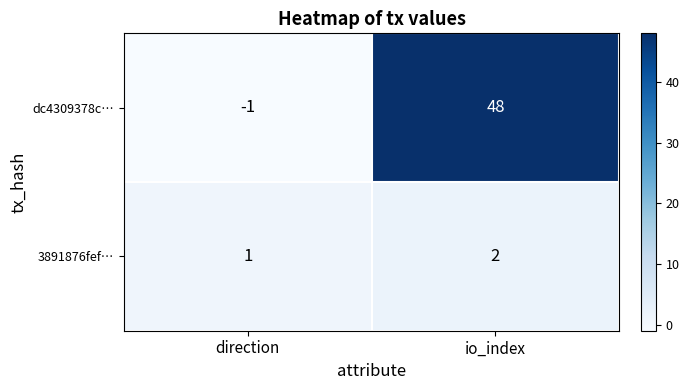

Reading left to right, transcribe all the data shown in this chart.

dc4309378c…: -1	48
3891876fef…: 1	2